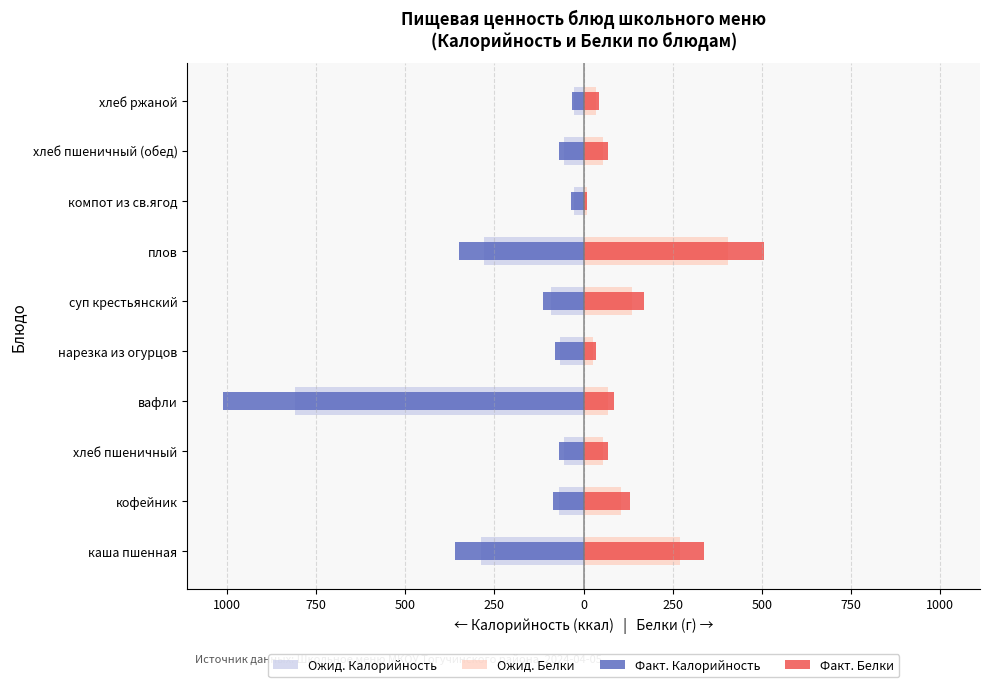

How many values in the Ожид. Белки series exceed 67?

5